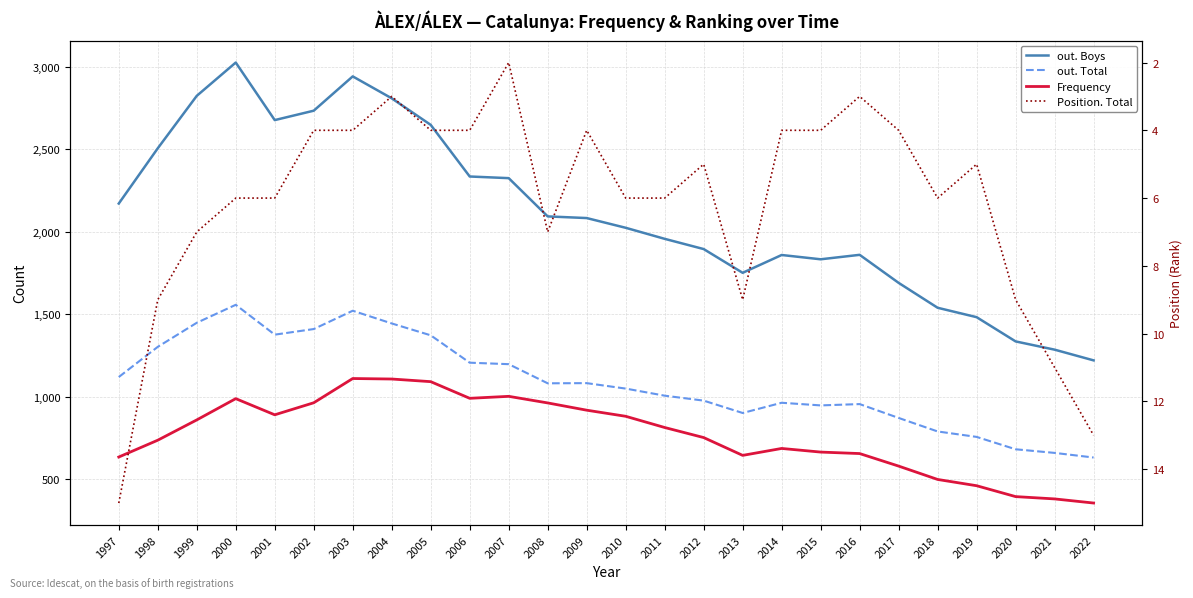

True or false: out. Total and Position. Total intersect in this chart.

False